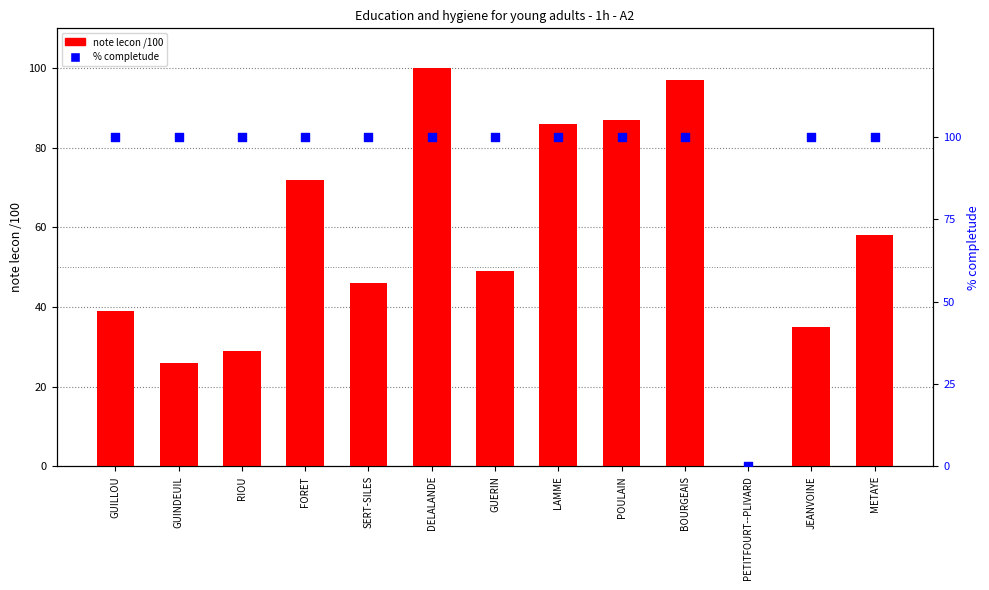

What are all the series names shown in the legend?

note lecon /100, % completude